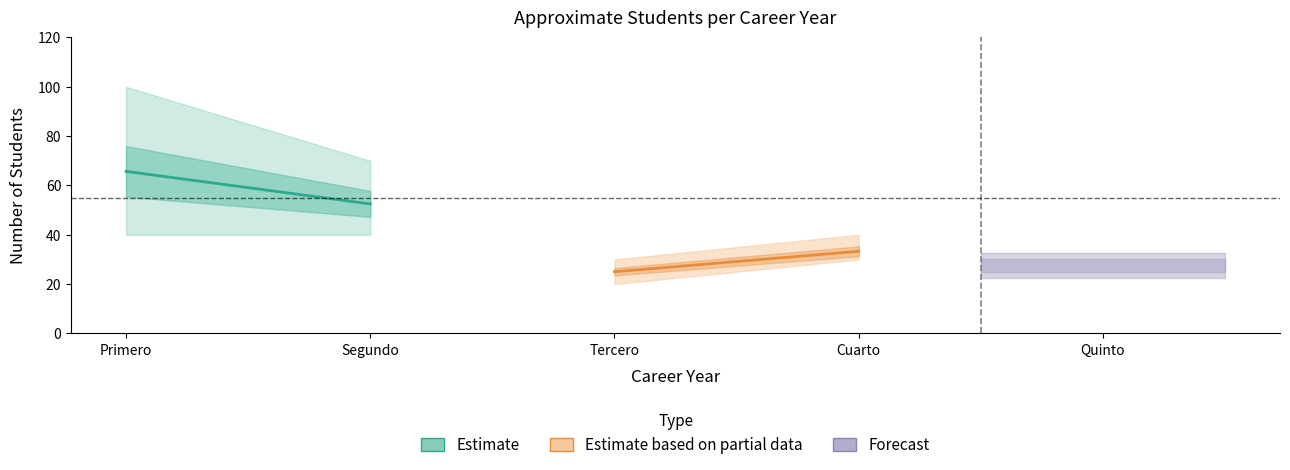

What is the label of the 2nd point from the left?

Segundo